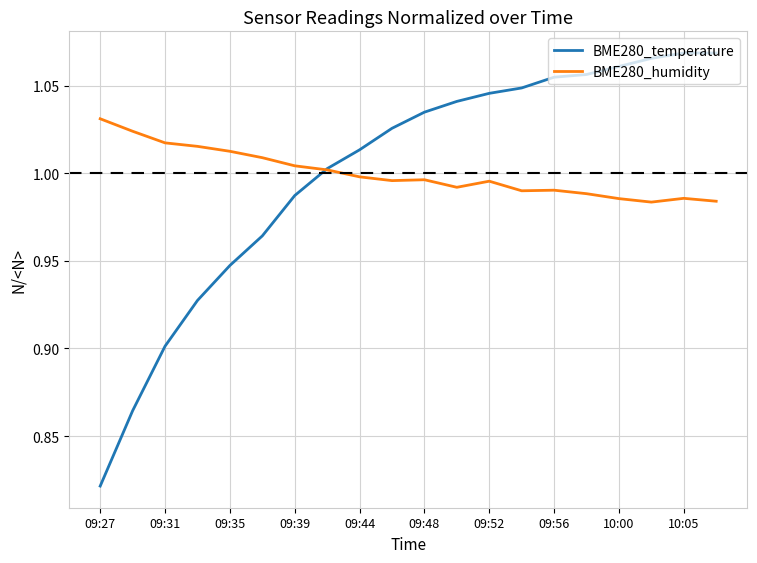

List the series in order of their peak value, highest first.

BME280_temperature, BME280_humidity